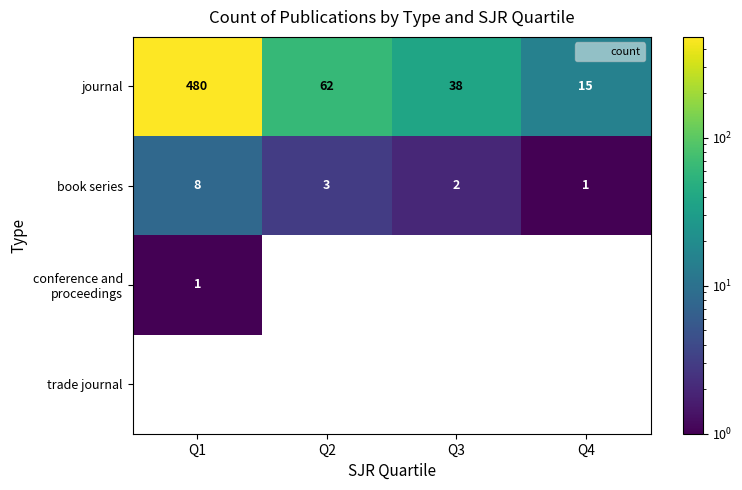

True or false: journal has a value of 16 at Q3.

False